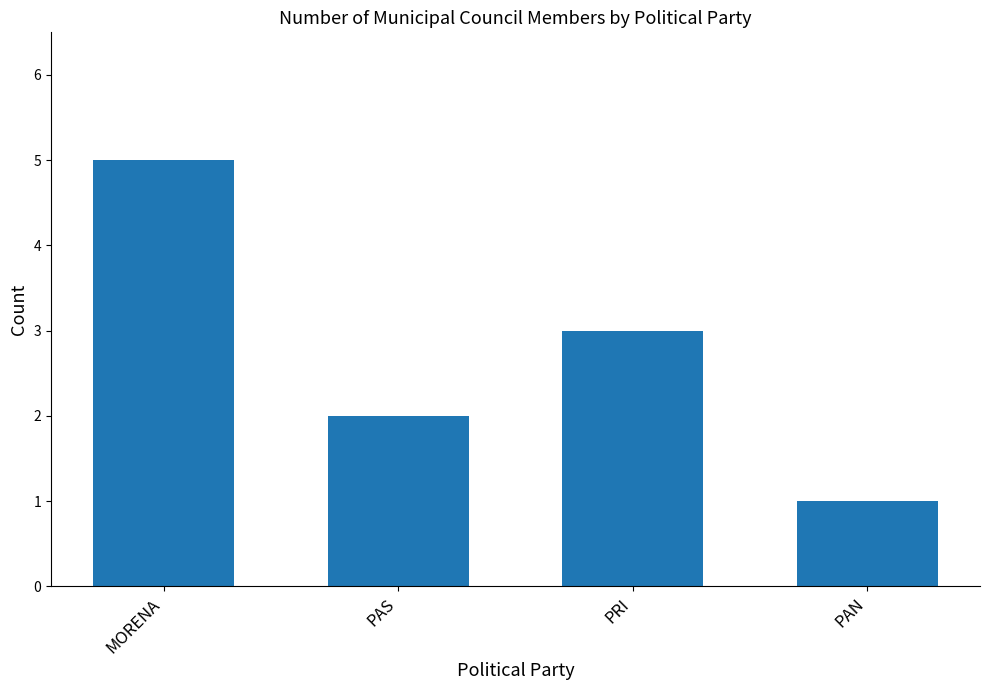

Where does the data first go above 3?

MORENA